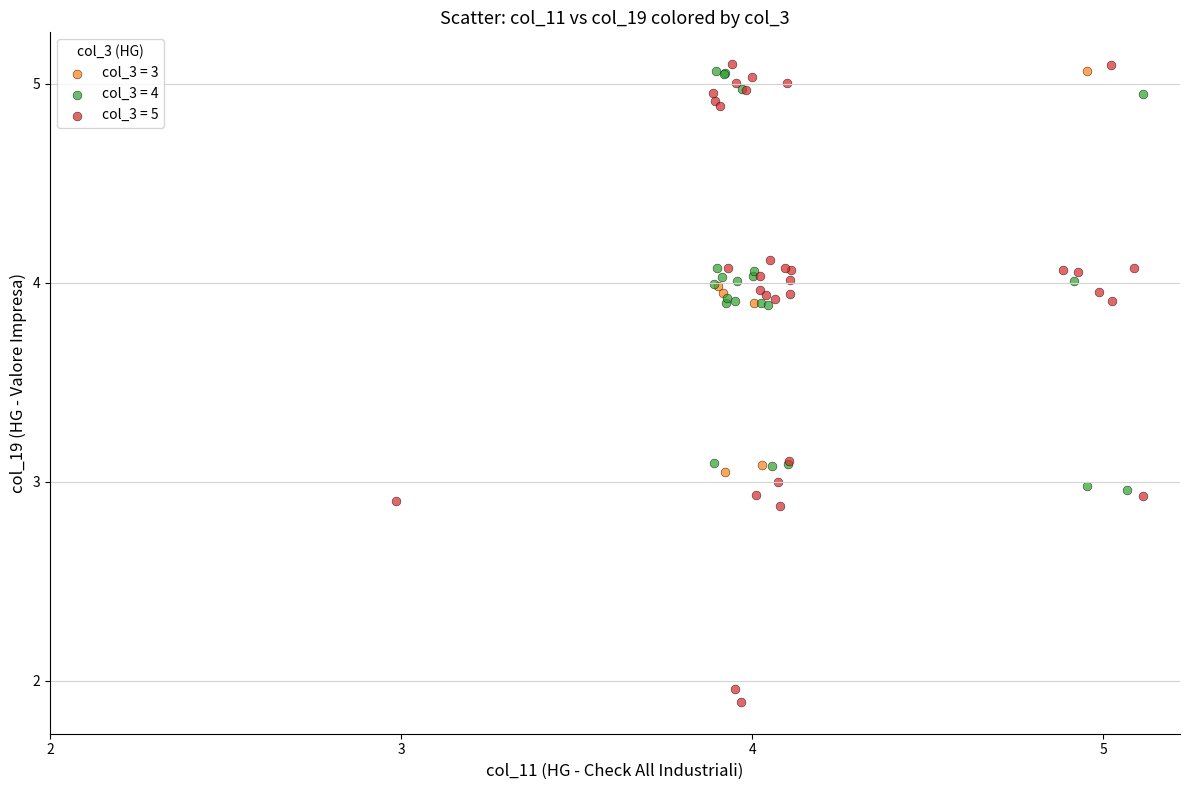

What are all the series names shown in the legend?

col_3 = 3, col_3 = 4, col_3 = 5